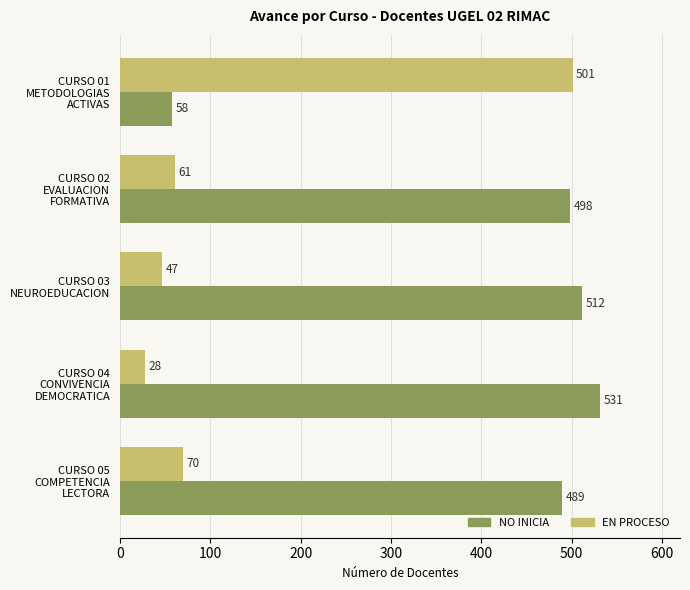

What is the average value of the EN PROCESO series?

141